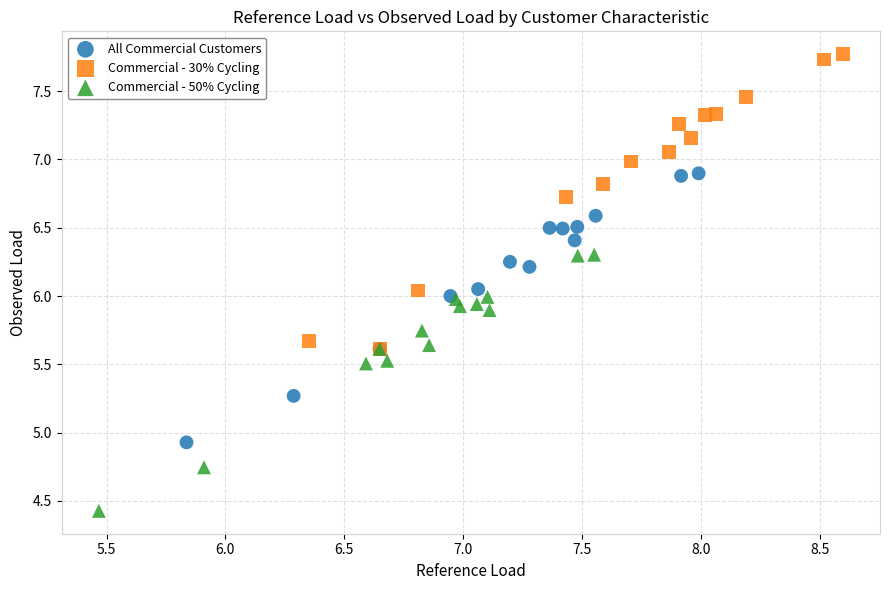

Which series reaches the minimum Y coordinate?

Commercial - 50% Cycling